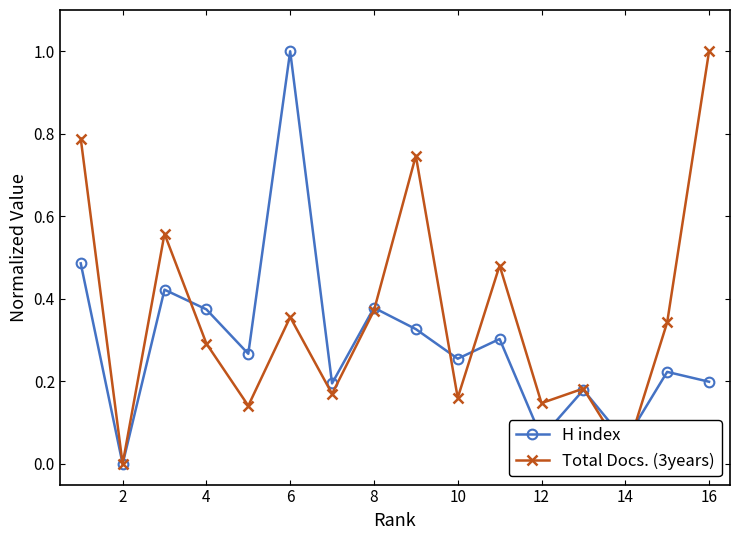

How many interior local valleys does the Total Docs. (3years) series have?

6